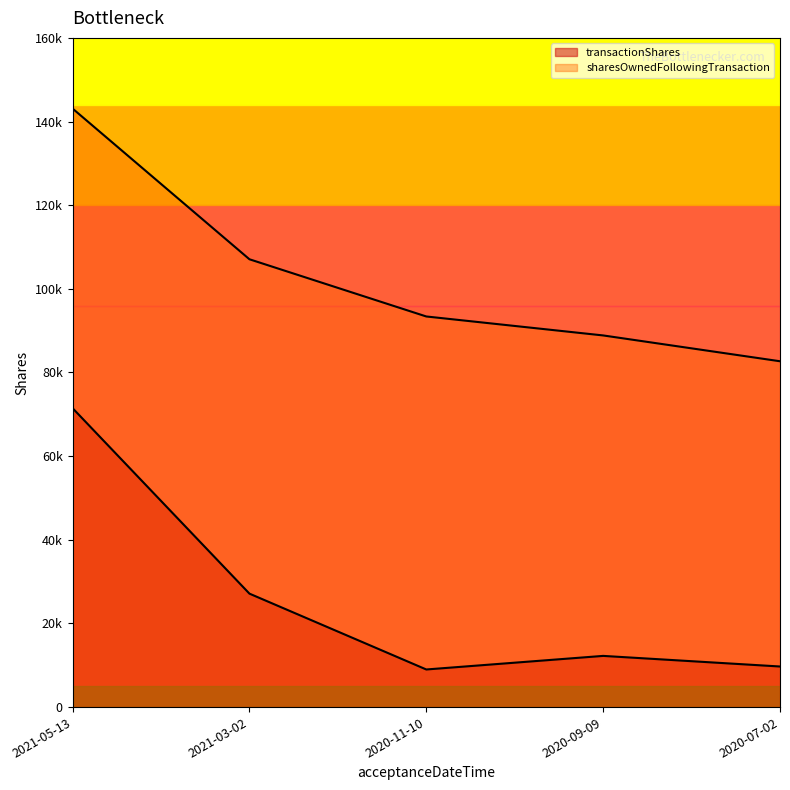

True or false: sharesOwnedFollowingTransaction and transactionShares cross at least once.

False